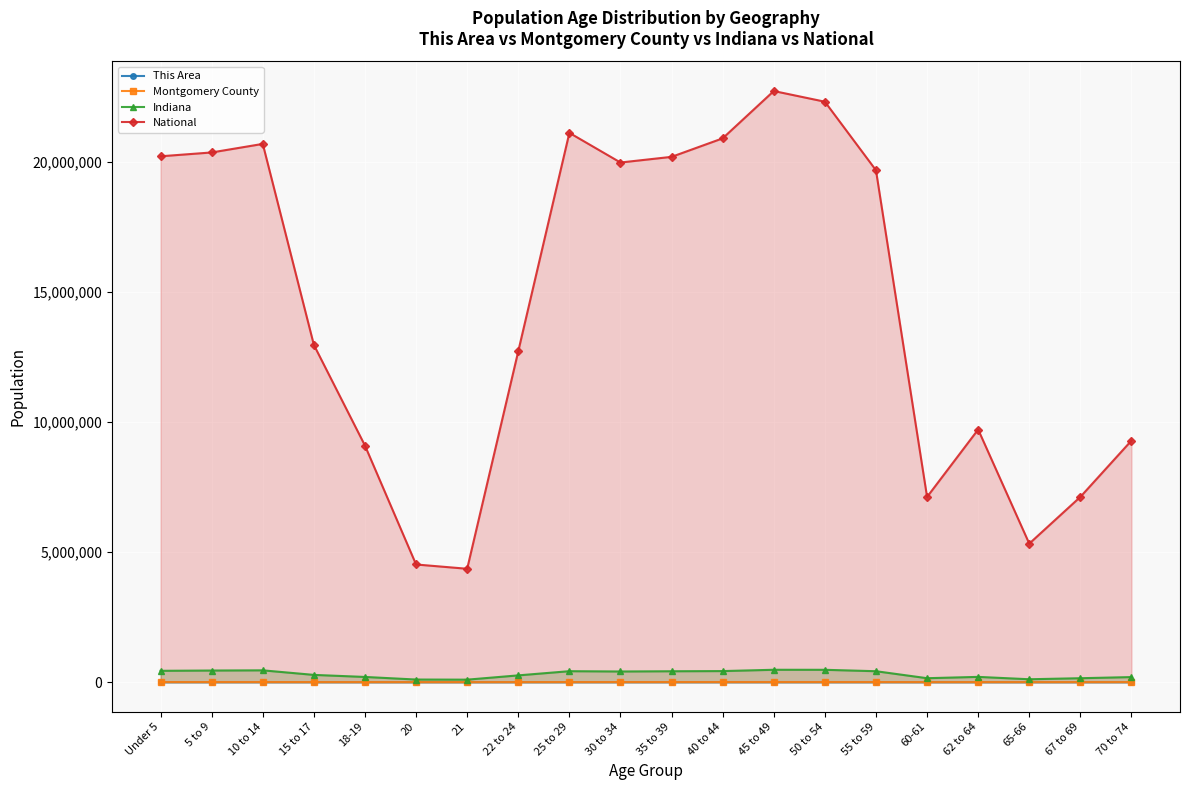

Rank the categories by Indiana value from lowest to highest.

21, 20, 65-66, 67 to 69, 60-61, 70 to 74, 18-19, 62 to 64, 22 to 24, 15 to 17, 30 to 34, 35 to 39, 55 to 59, 25 to 29, 40 to 44, Under 5, 5 to 9, 10 to 14, 50 to 54, 45 to 49